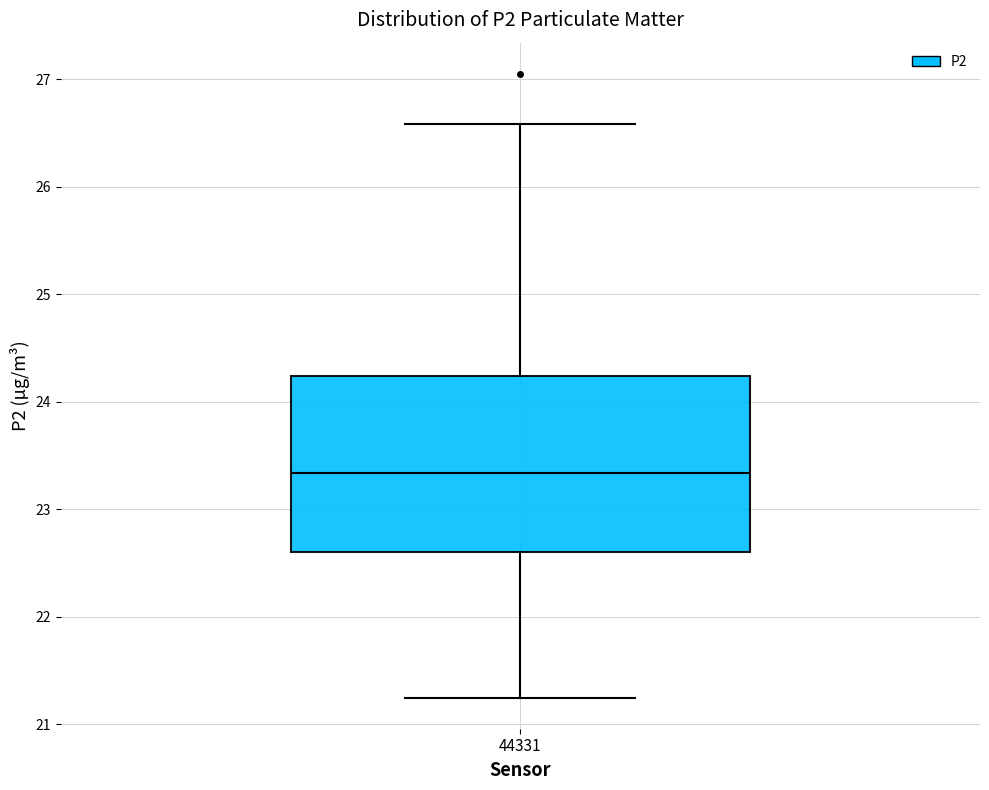

Transcribe this box plot: give where the median line is, the range the box spans, and where the two whiskers end, as read against the y-axis. The values are not printed on the chart, so give them approximately, as read against the axis.

median 23.3, box 22.6 to 24.2, whiskers 21.3 to 26.6